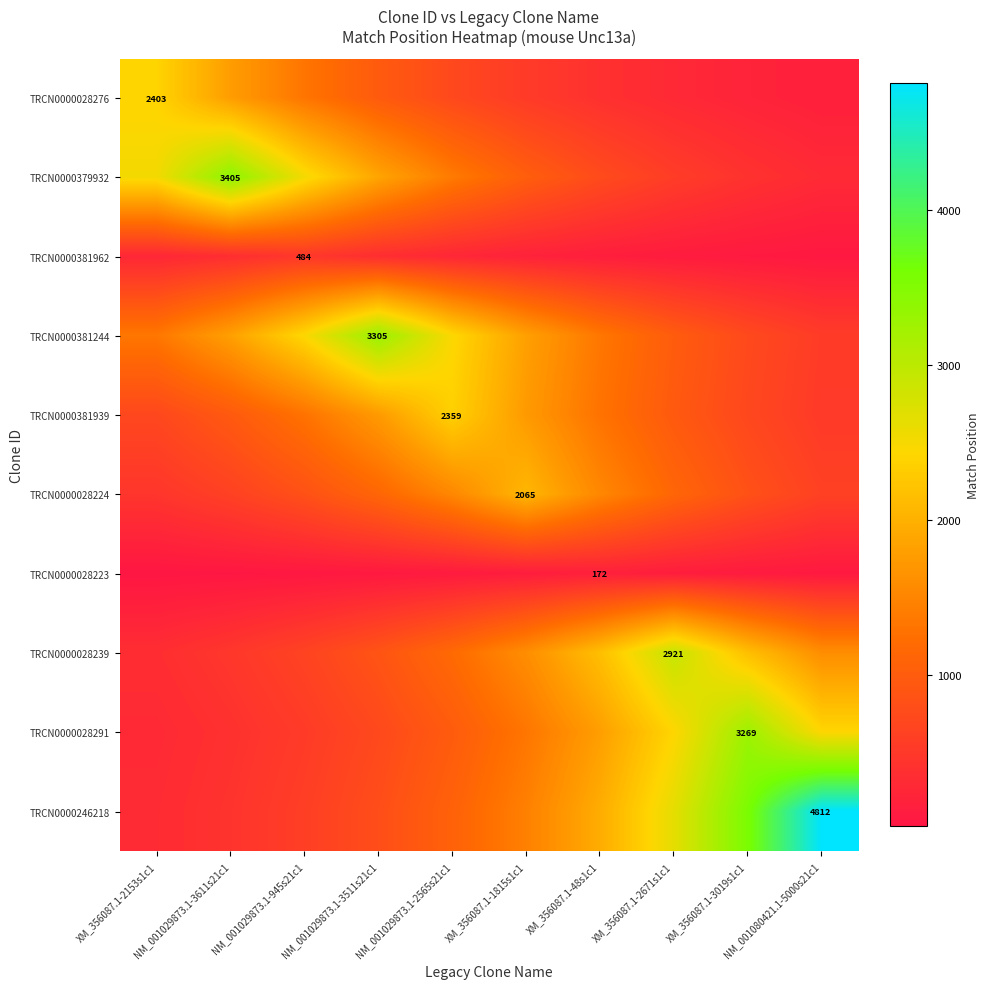

Rank the series by their maximum value, from highest to lowest.

TRCN0000246218, TRCN0000379932, TRCN0000381244, TRCN0000028291, TRCN0000028239, TRCN0000028276, TRCN0000381939, TRCN0000028224, TRCN0000381962, TRCN0000028223